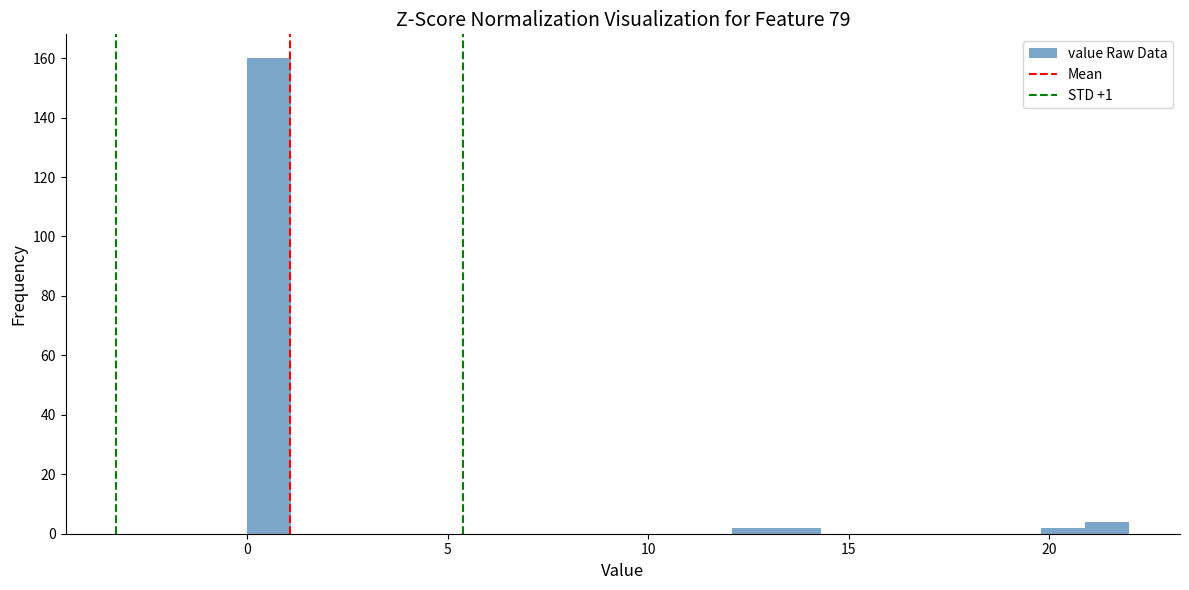

Read against the x-axis, roughly where is the centre of the tallest bar?

0.5